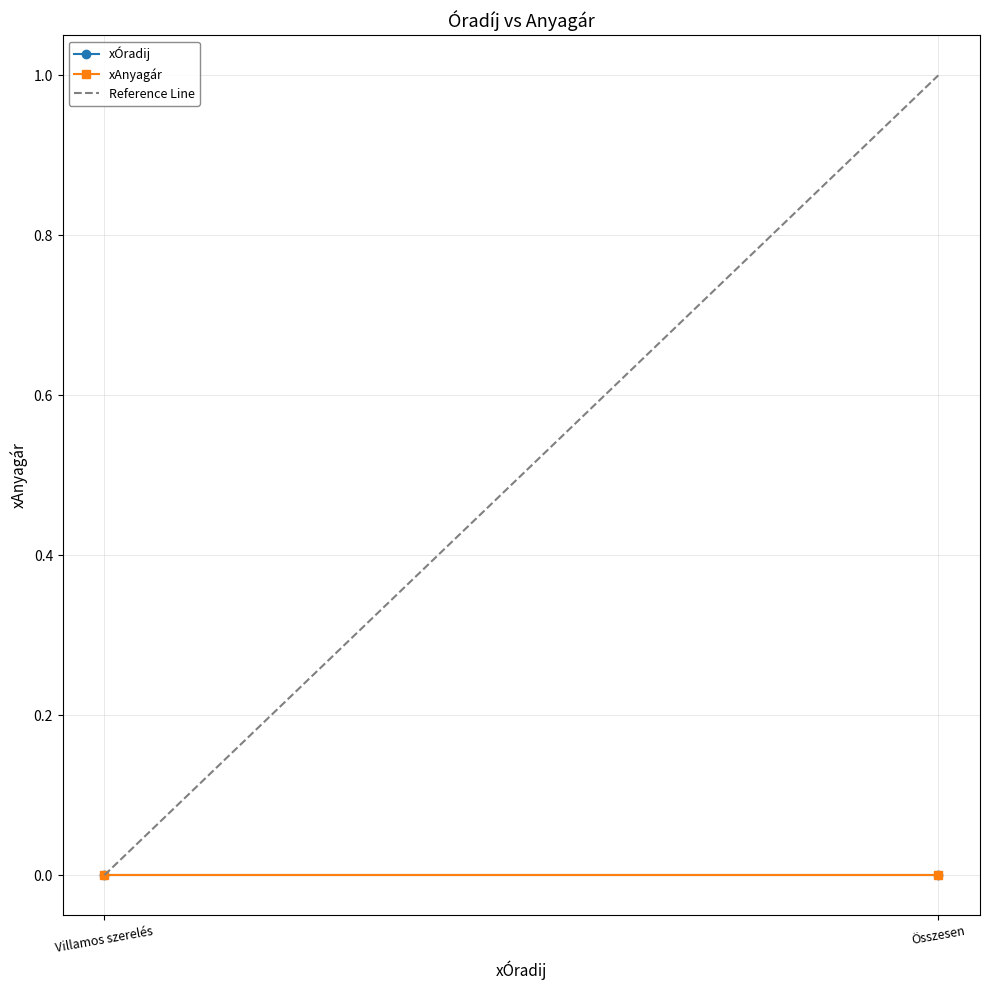

What are all the series names shown in the legend?

xÓradij, xAnyagár, Reference Line